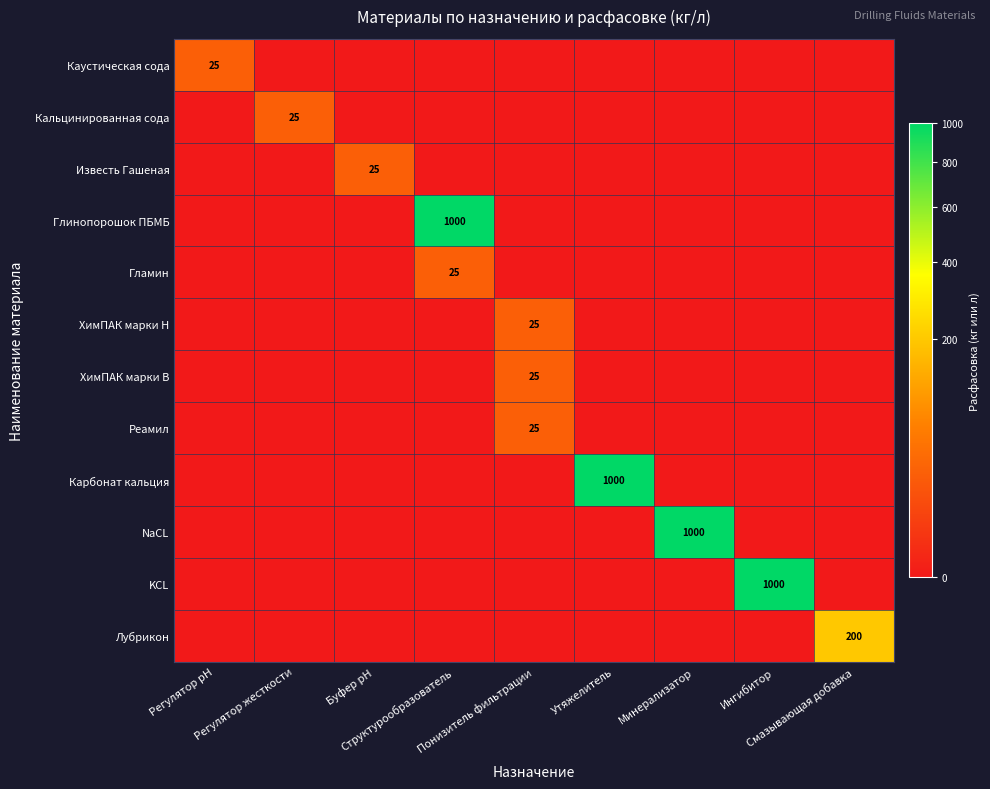

What is the average value of the Карбонат кальция series?

111